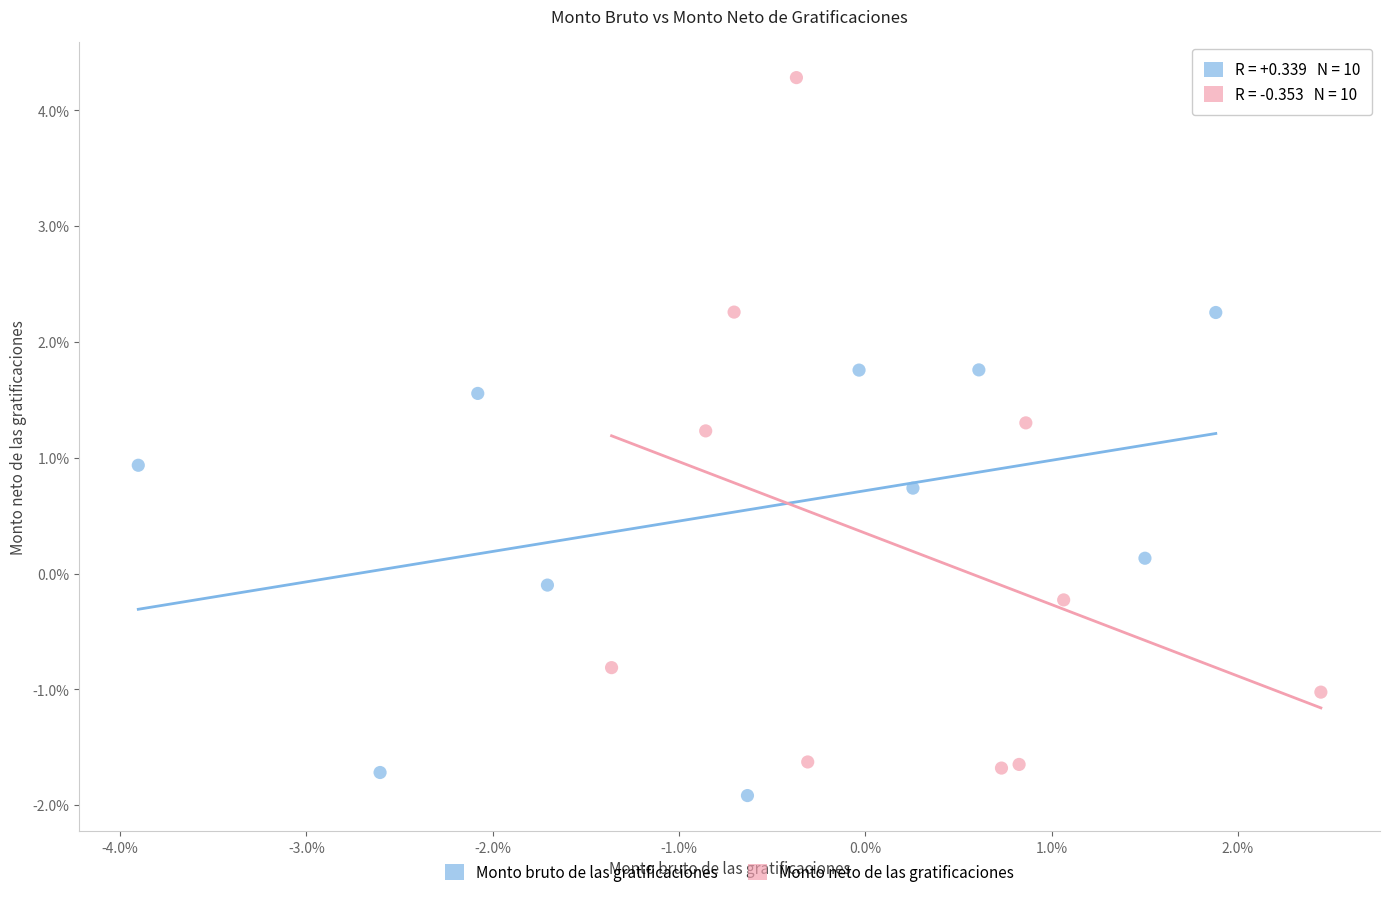

What are all the series names shown in the legend?

Monto bruto de las gratificaciones, Monto neto de las gratificaciones